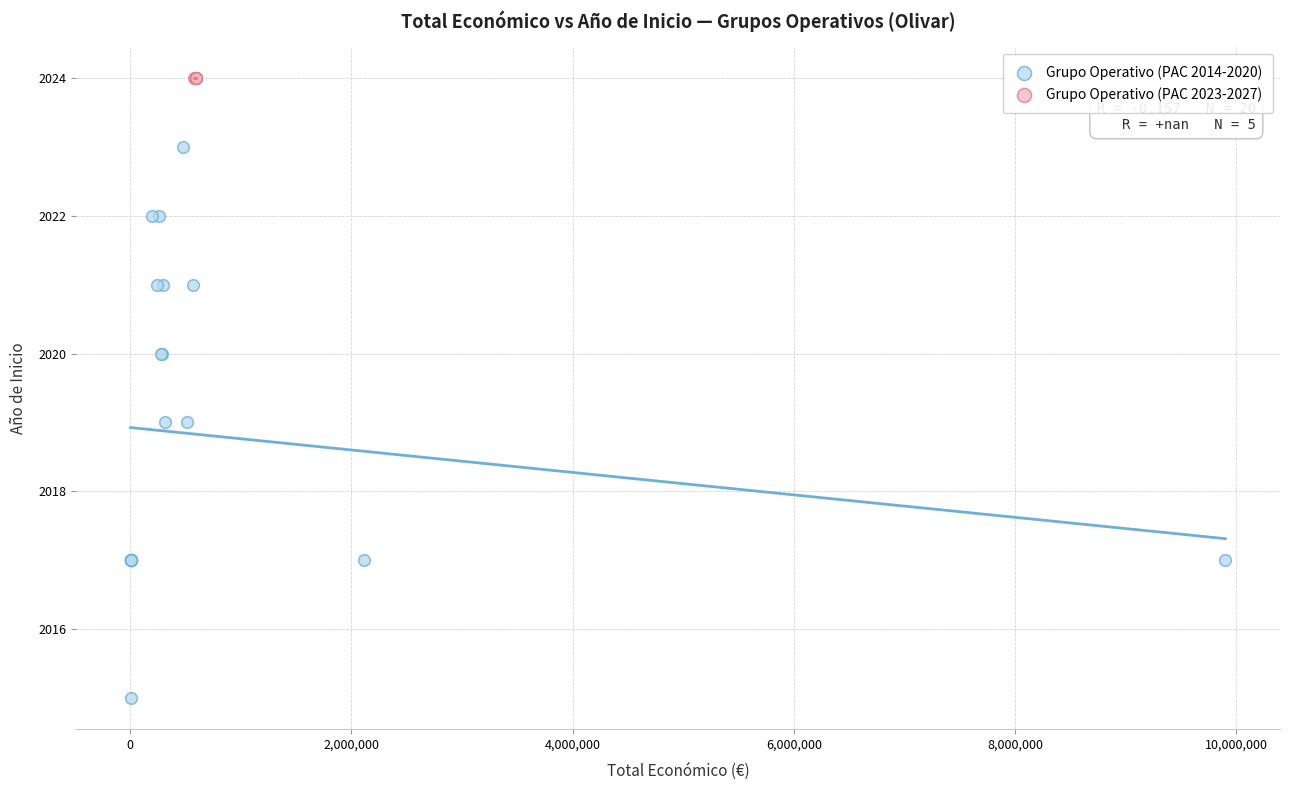

Which series reaches the minimum Y coordinate?

Grupo Operativo (PAC 2014-2020)